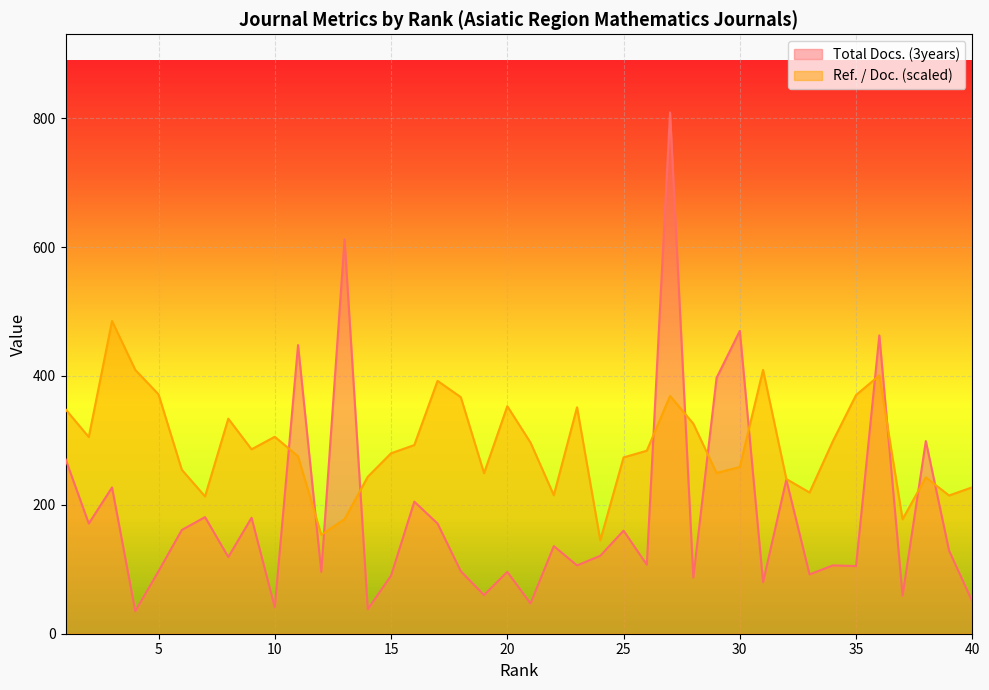

Where is Ref. / Doc. nearest to the value 315?

10